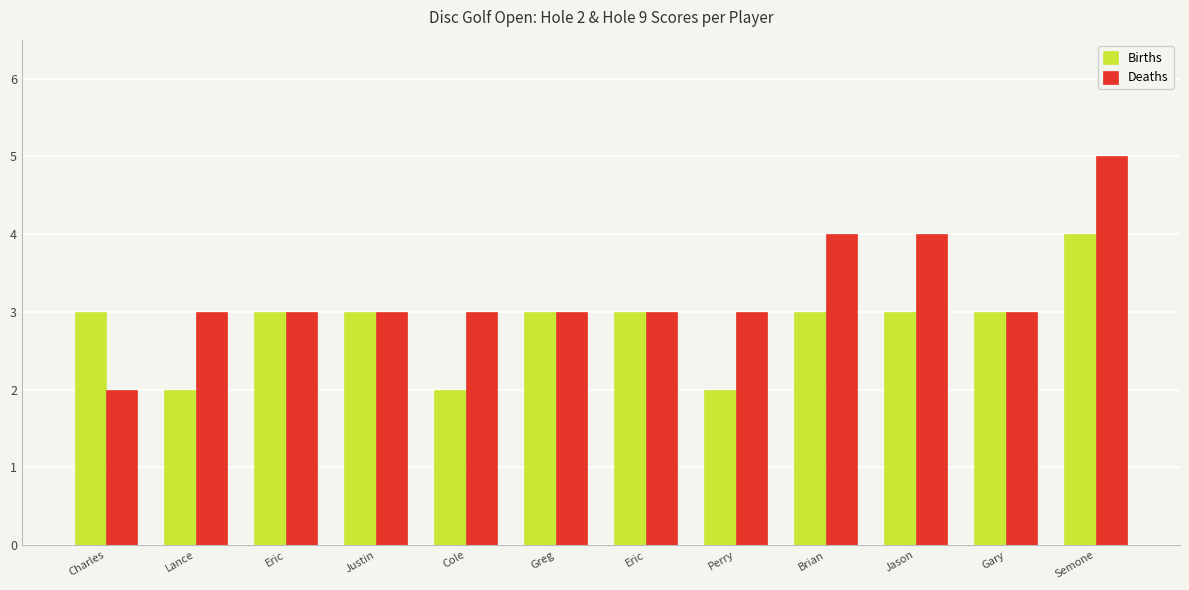

Between Justin and Gary, which is larger?

Justin